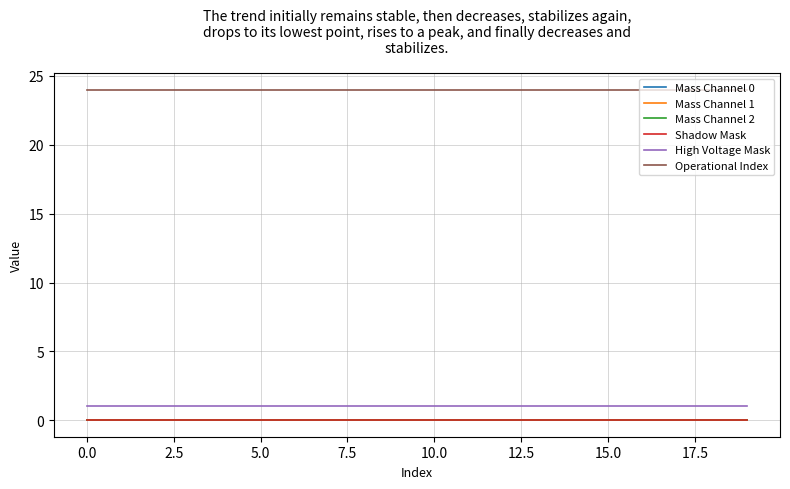

What is the sum of all High Voltage Mask values?

20